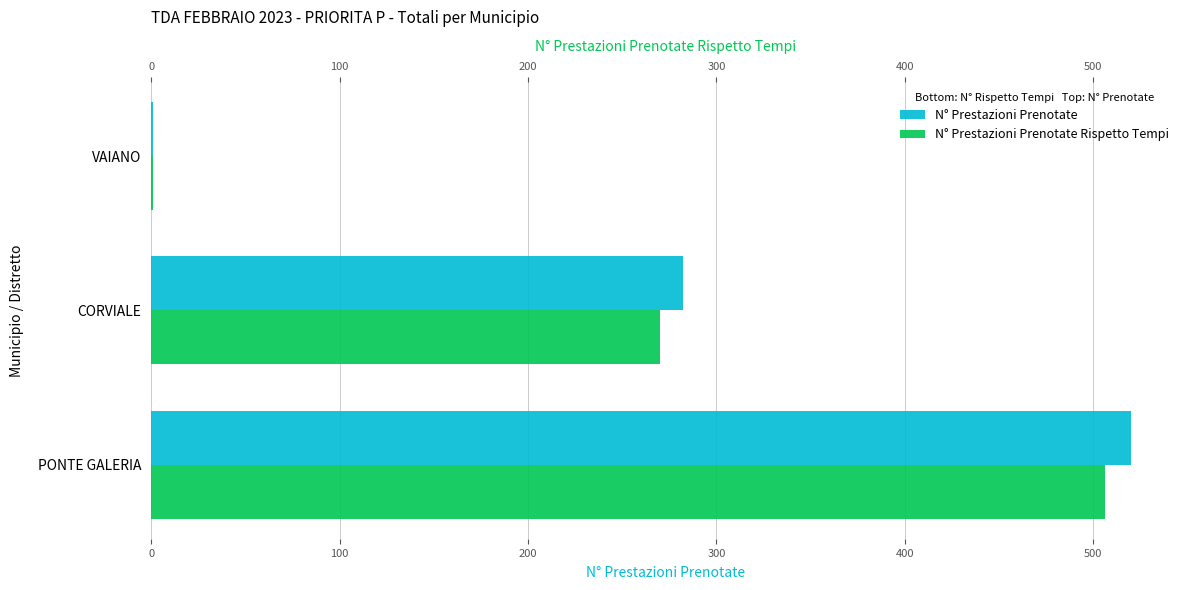

Count the number of data series in this chart.

2